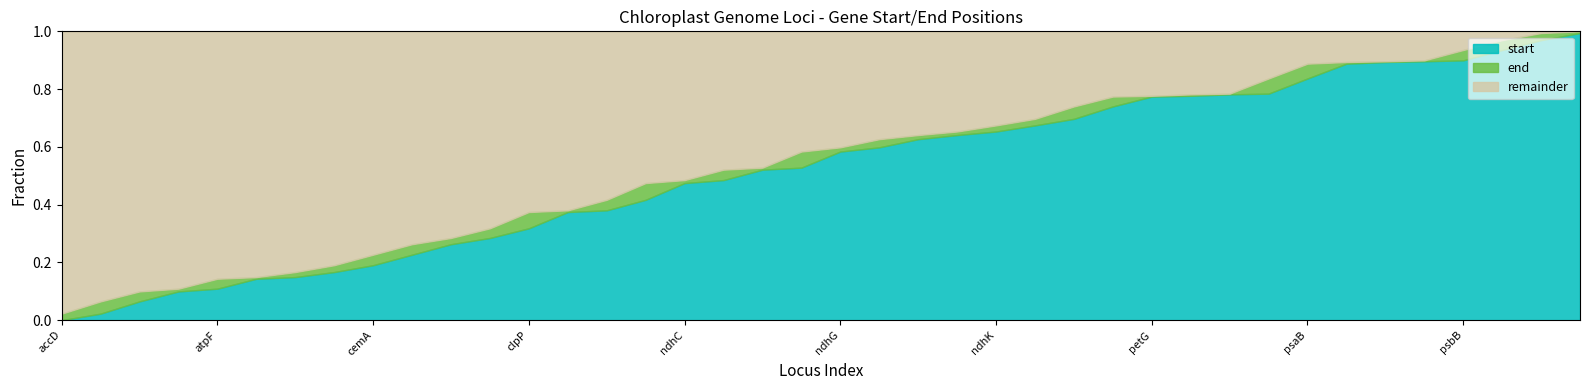

The end series shows 11444 at atpI. True or false?

False